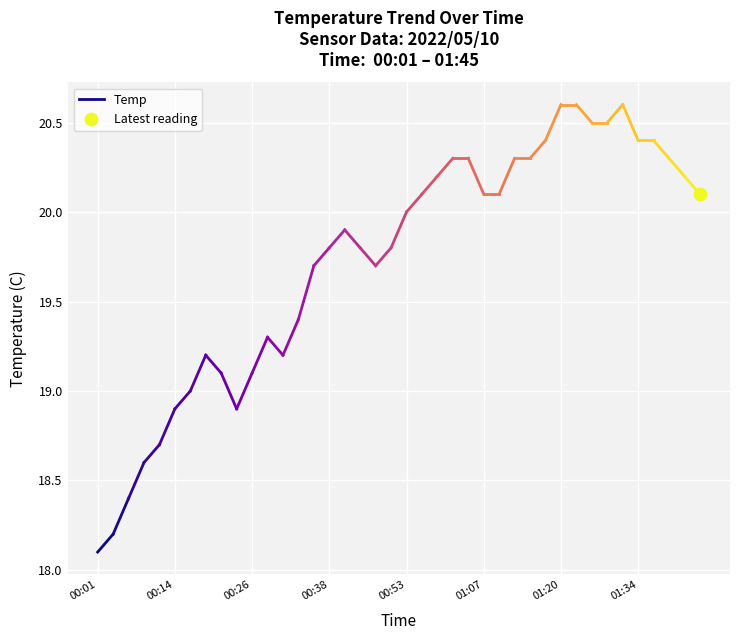

What is the ratio of the value at 00:14 to the value at 00:01?

1.0